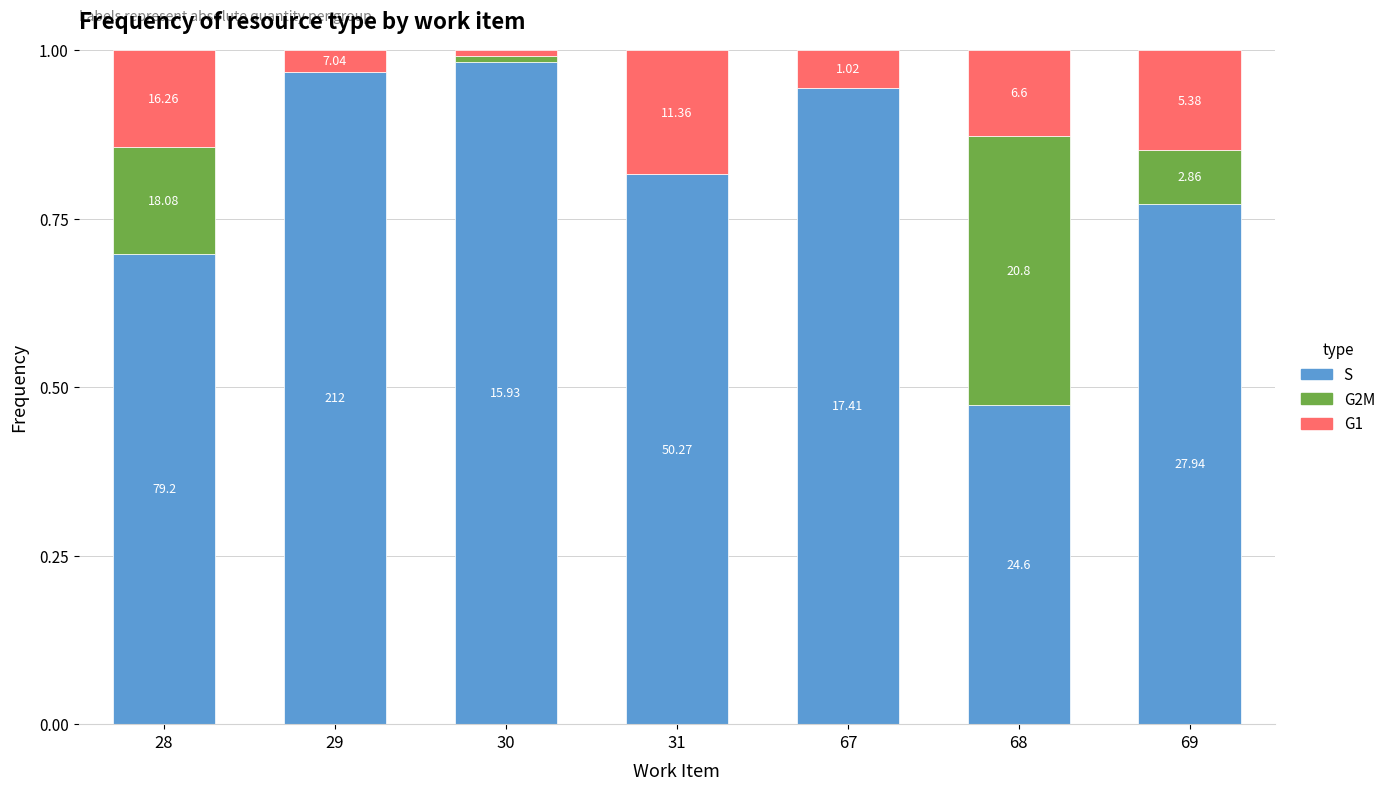

What is the difference between the second highest and second lowest values in the G2M series?

0.2